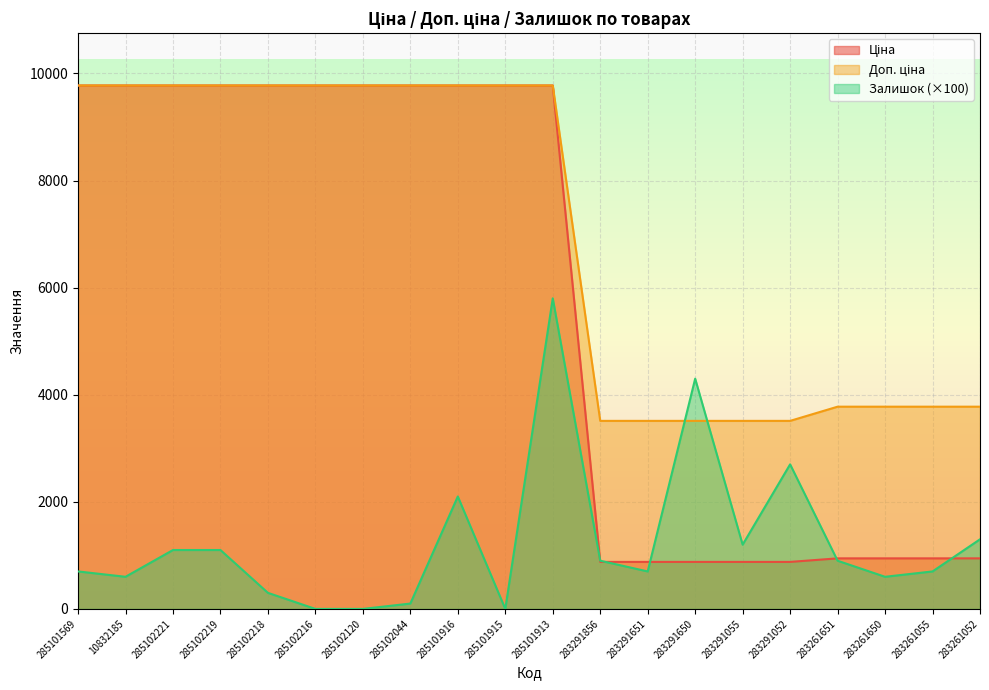

What are all the series names shown in the legend?

Ціна, Доп. ціна, Залишок